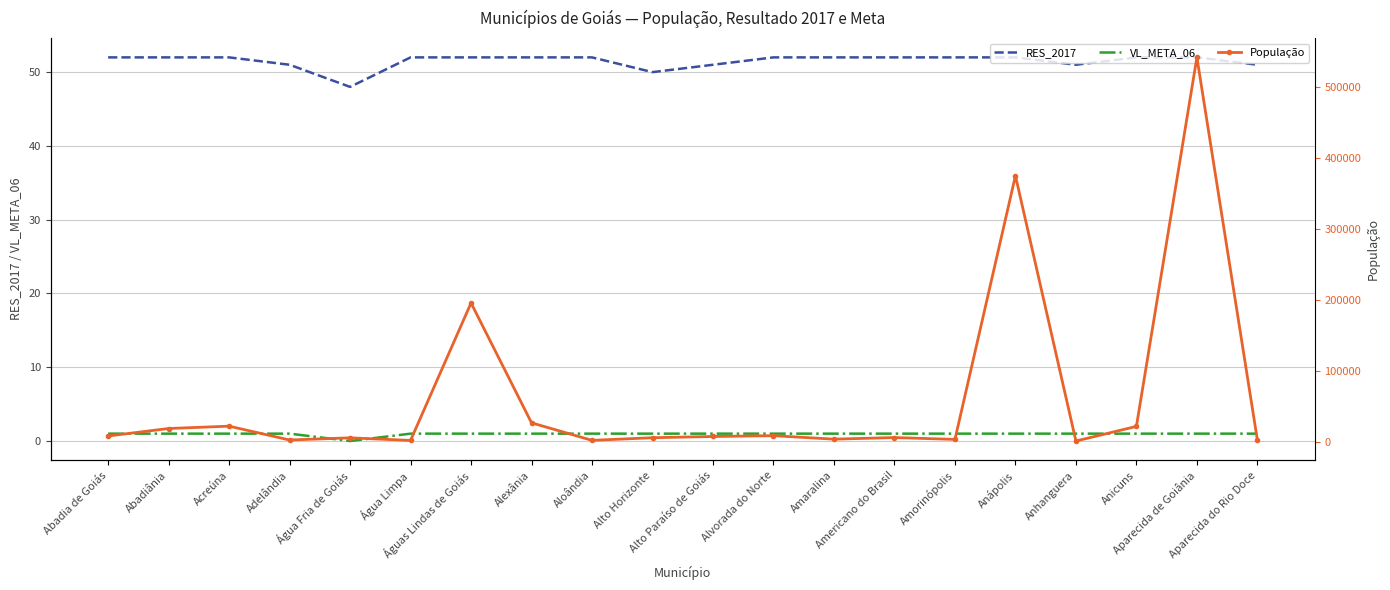

How many lines are shown in the chart?

3